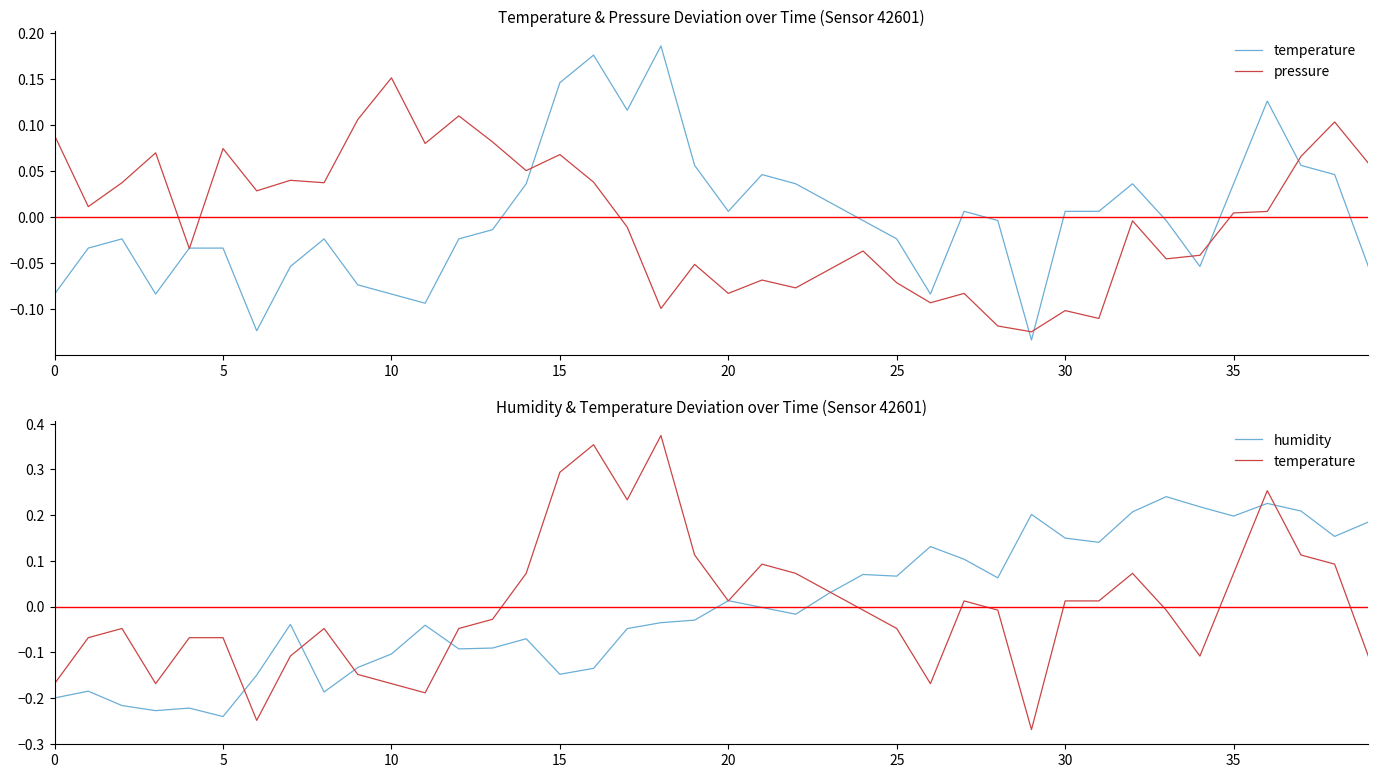

How many times do humidity and pressure cross each other?

1